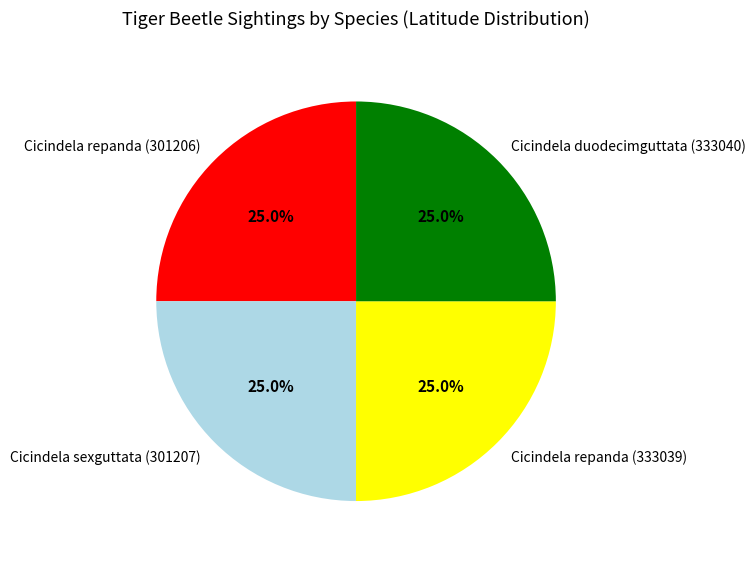

Is it true that Cicindela repanda (333039) is 20% of the pie?

False